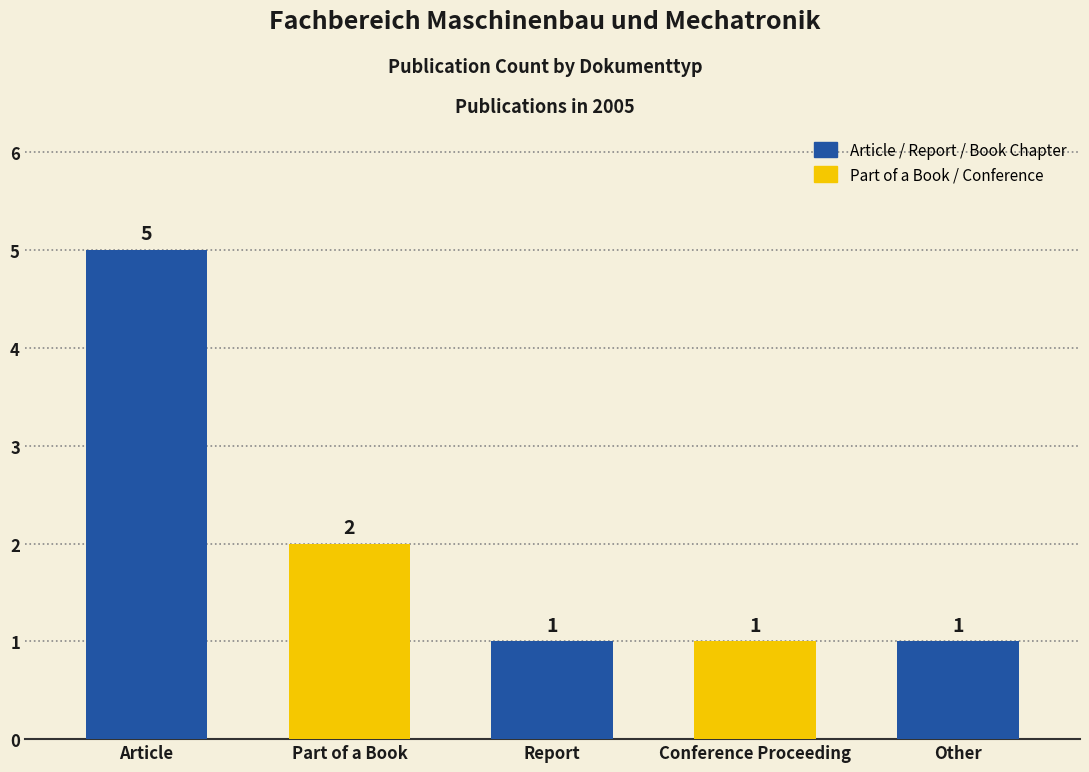

What is the label of the 3rd bar from the left?

Report